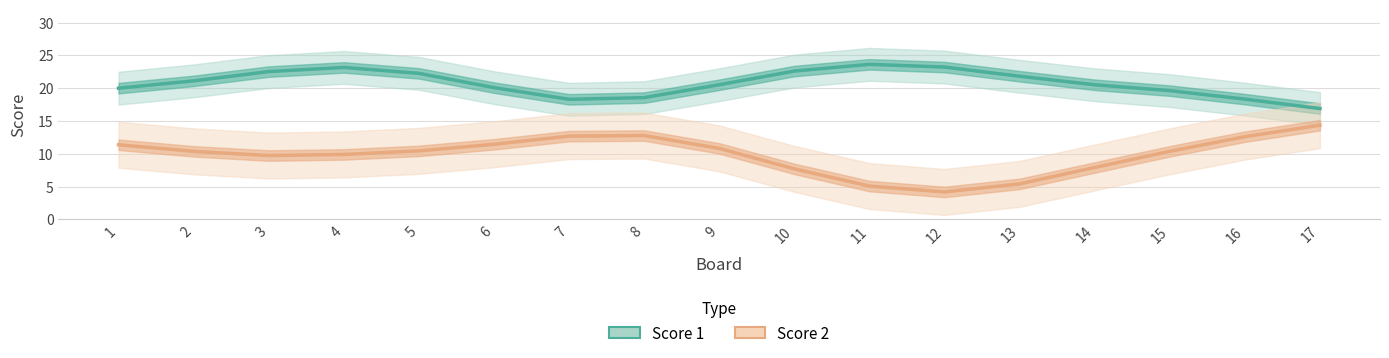

Rank the series by their average value, from highest to lowest.

Score 1, Score 2